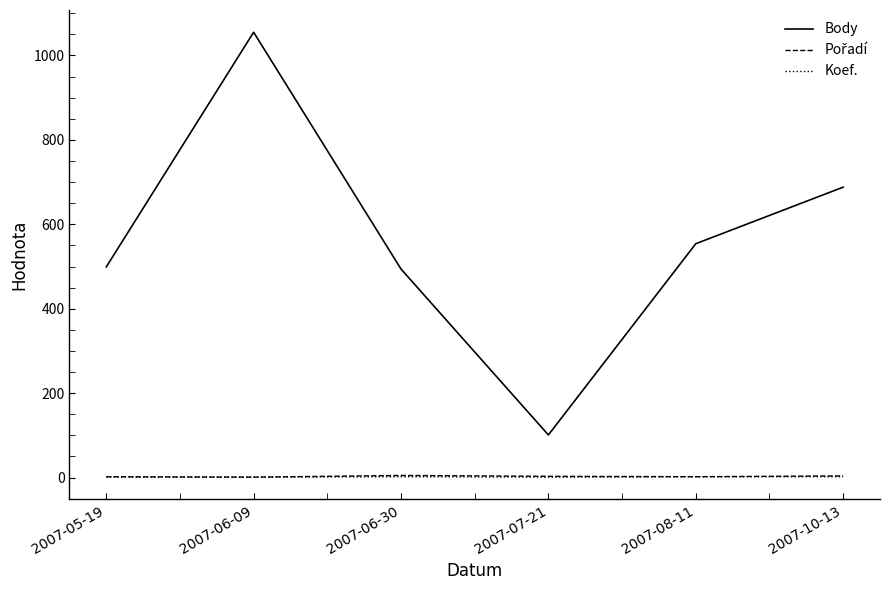

What is the lowest value of the Body series?

101